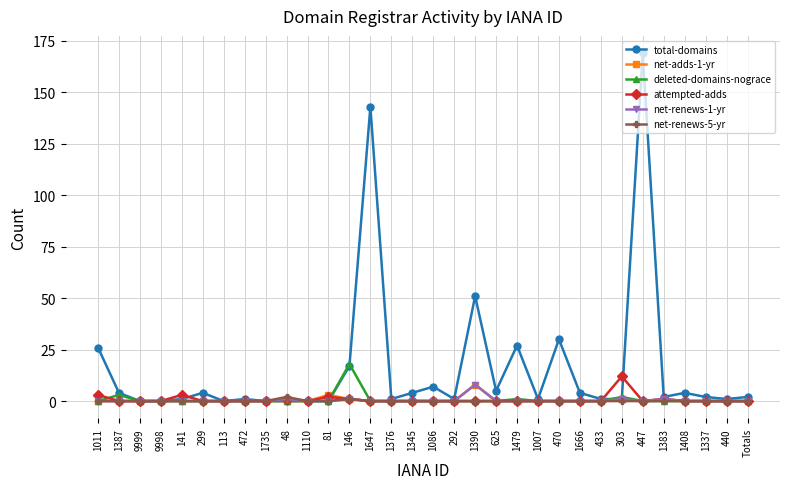

The net-adds-1-yr series shows 1 at 1383. True or false?

True